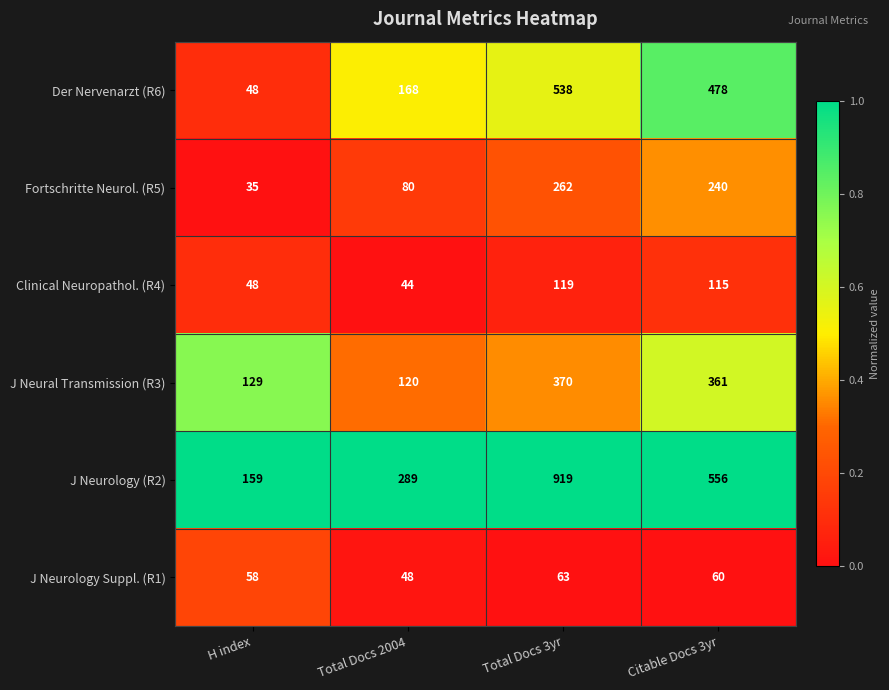

Reading right to left, transcribe all the data shown in this chart.

Der Nervenarzt (R6): Citable Docs 3yr=478	Total Docs 3yr=538	Total Docs 2004=168	H index=48
Fortschritte Neurol. (R5): Citable Docs 3yr=240	Total Docs 3yr=262	Total Docs 2004=80	H index=35
Clinical Neuropathol. (R4): Citable Docs 3yr=115	Total Docs 3yr=119	Total Docs 2004=44	H index=48
J Neural Transmission (R3): Citable Docs 3yr=361	Total Docs 3yr=370	Total Docs 2004=120	H index=129
J Neurology (R2): Citable Docs 3yr=556	Total Docs 3yr=919	Total Docs 2004=289	H index=159
J Neurology Suppl. (R1): Citable Docs 3yr=60	Total Docs 3yr=63	Total Docs 2004=48	H index=58